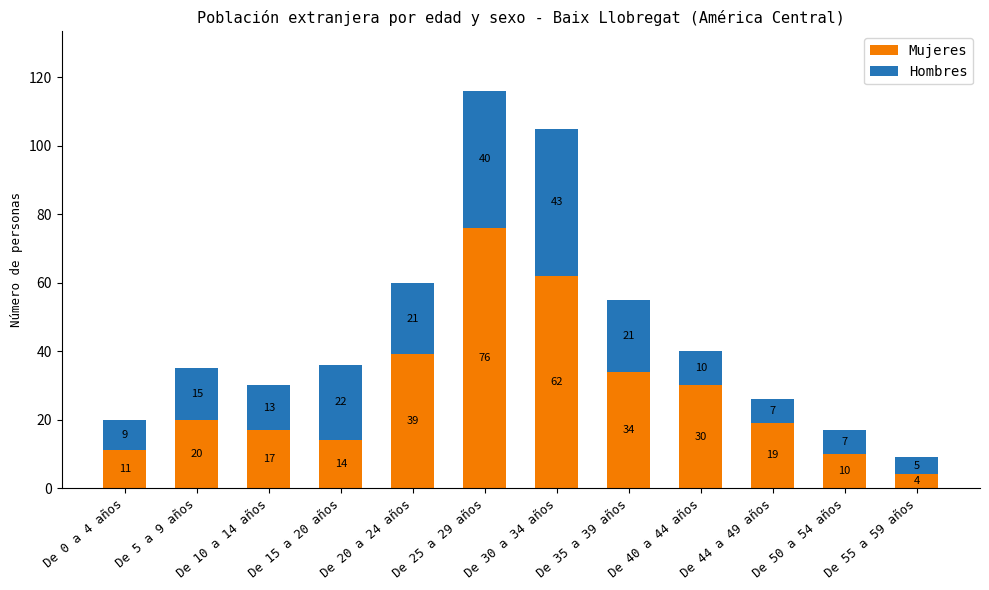

How many data points does each series have?

12